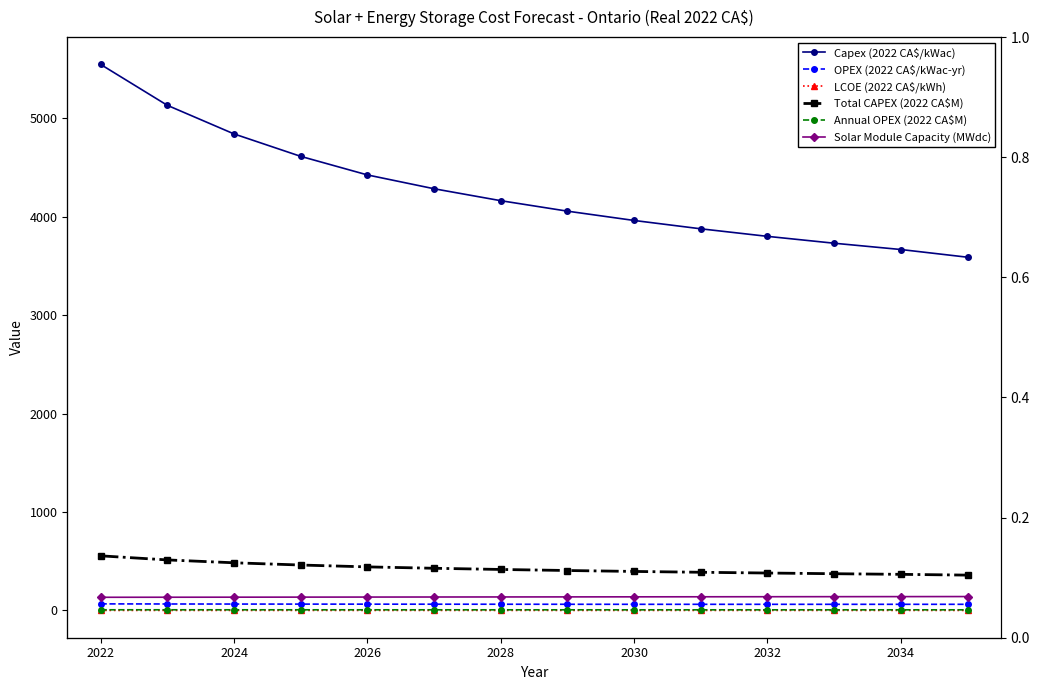

At how many categories does at least one series exceed 2186?

14